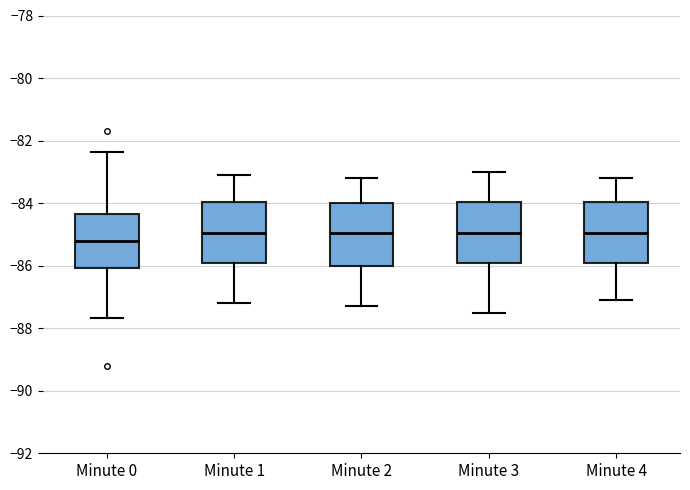

Reading left to right, transcribe this box plot: for each box, give where its median line is, the range the box spans, and where its two whiskers end, as read against the y-axis. The values are not printed on the chart, so give them approximately, as read against the axis.

Minute 0: median -85.2, box -86.0 to -84.4, whiskers -87.6 to -82.4
Minute 1: median -85.0, box -86.0 to -84.0, whiskers -87.2 to -83.0
Minute 2: median -85.0, box -86.0 to -84.0, whiskers -87.2 to -83.2
Minute 3: median -85.0, box -86.0 to -84.0, whiskers -87.4 to -83.0
Minute 4: median -85.0, box -86.0 to -84.0, whiskers -87.0 to -83.2